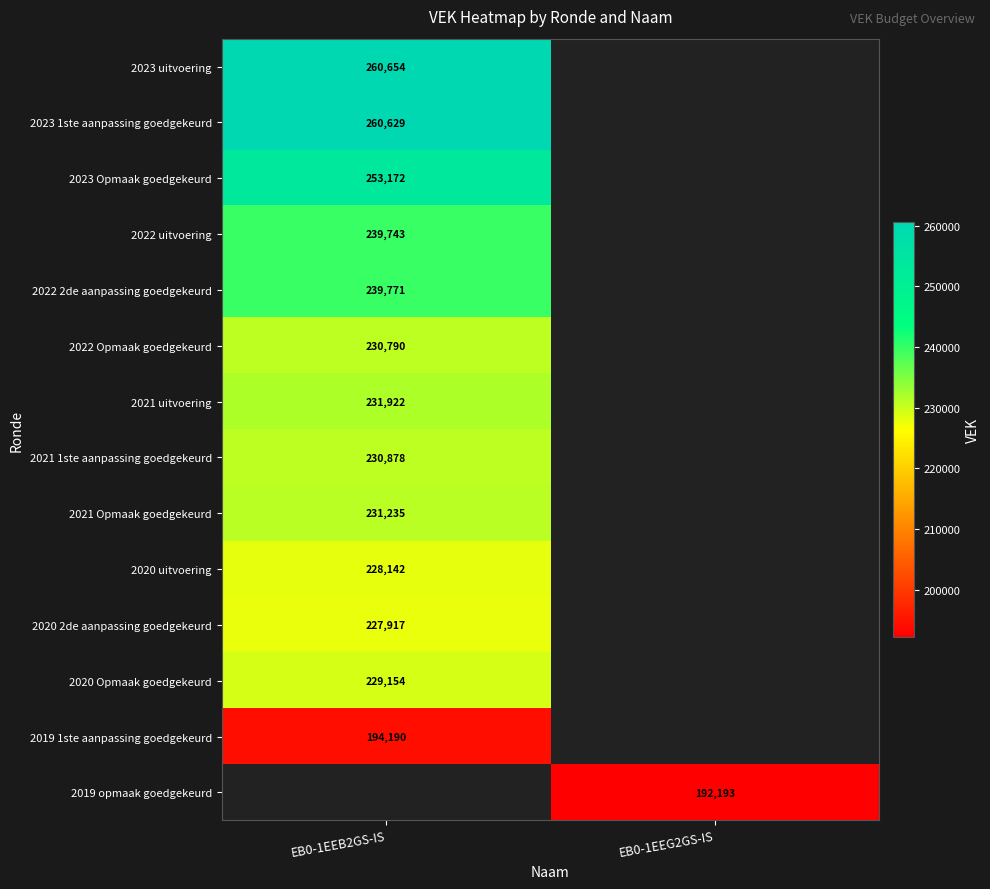

The value of 2021 Opmaak goedgekeurd at EB0-1EEB2GS-IS is 231235. True or false?

True